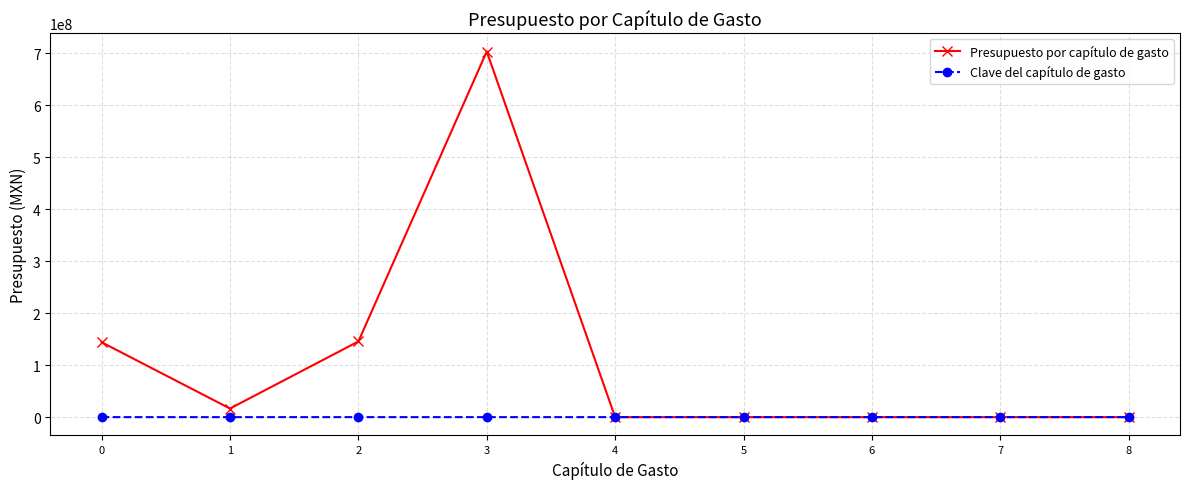

What value does the Presupuesto por capítulo de gasto series have at 3, to the nearest 50?

703506550